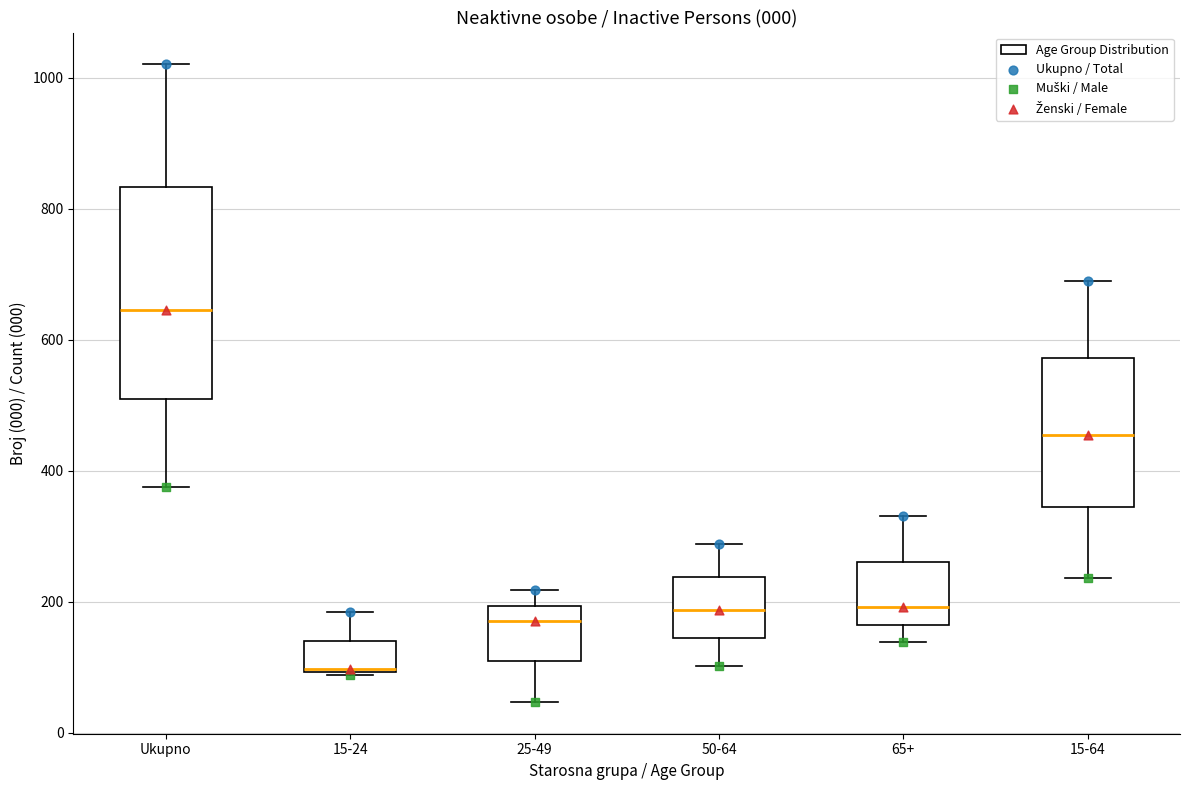

Reading left to right, read every box against the y-axis: the position of its median line, the range the box covers, and the ends of its whiskers. The values are not printed on the chart, so give them approximately, as read against the axis.

Ukupno: median 640, box 520 to 840, whiskers 380 to 1020
15-24: median 100, box 100 to 140, whiskers 80 to 180
25-49: median 180, box 100 to 200, whiskers 40 to 220
50-64: median 180, box 140 to 240, whiskers 100 to 280
65+: median 200, box 160 to 260, whiskers 140 to 340
15-64: median 460, box 340 to 580, whiskers 240 to 700